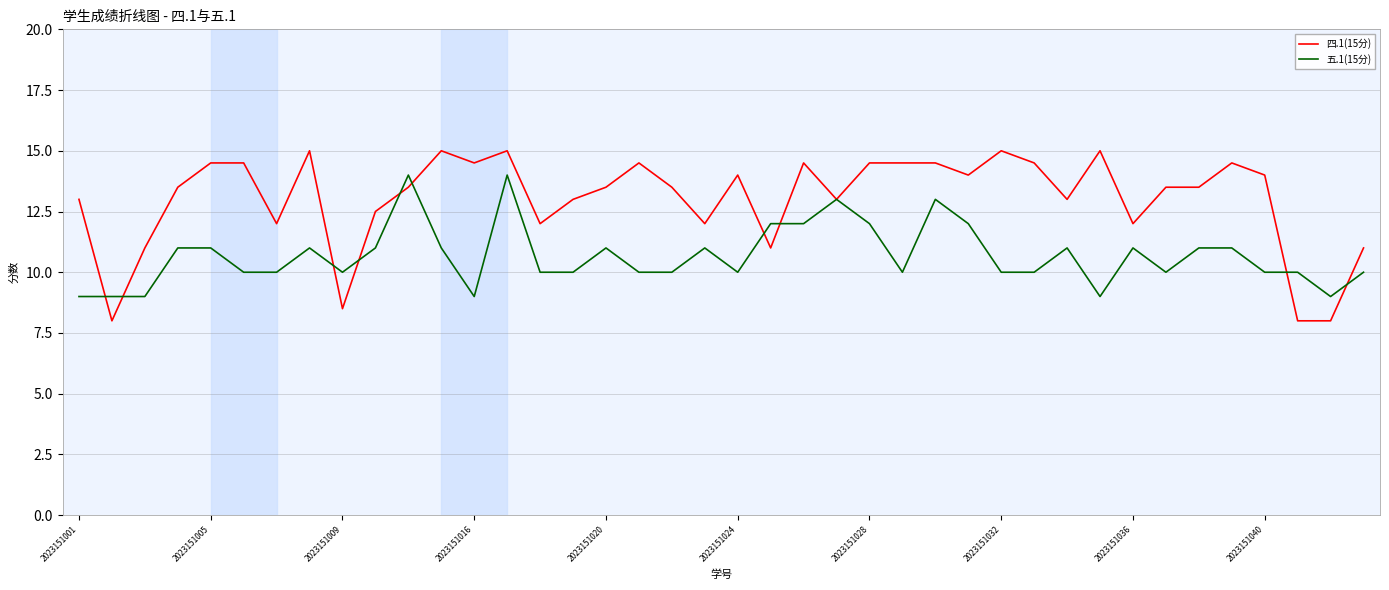

Which series has the largest range (max minus min)?

四.1(15分)